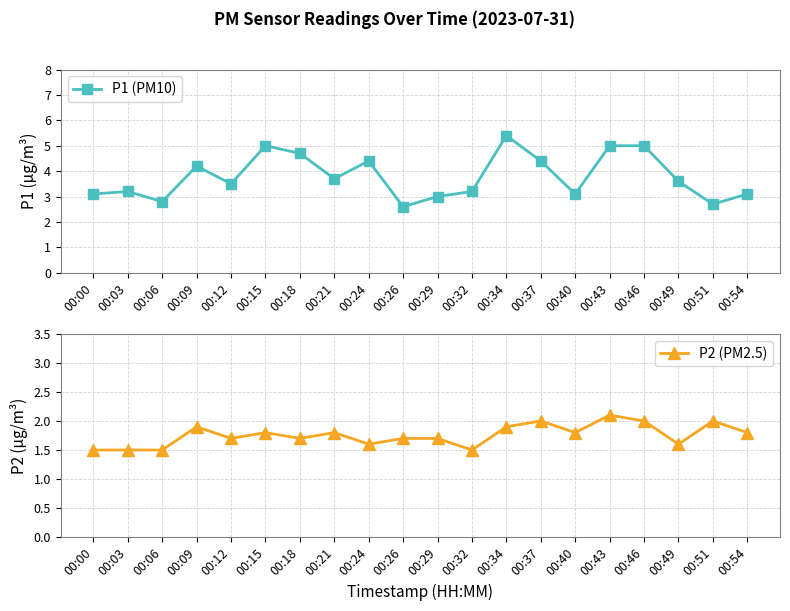

Which series has the widest spread of values?

P1 (PM10)